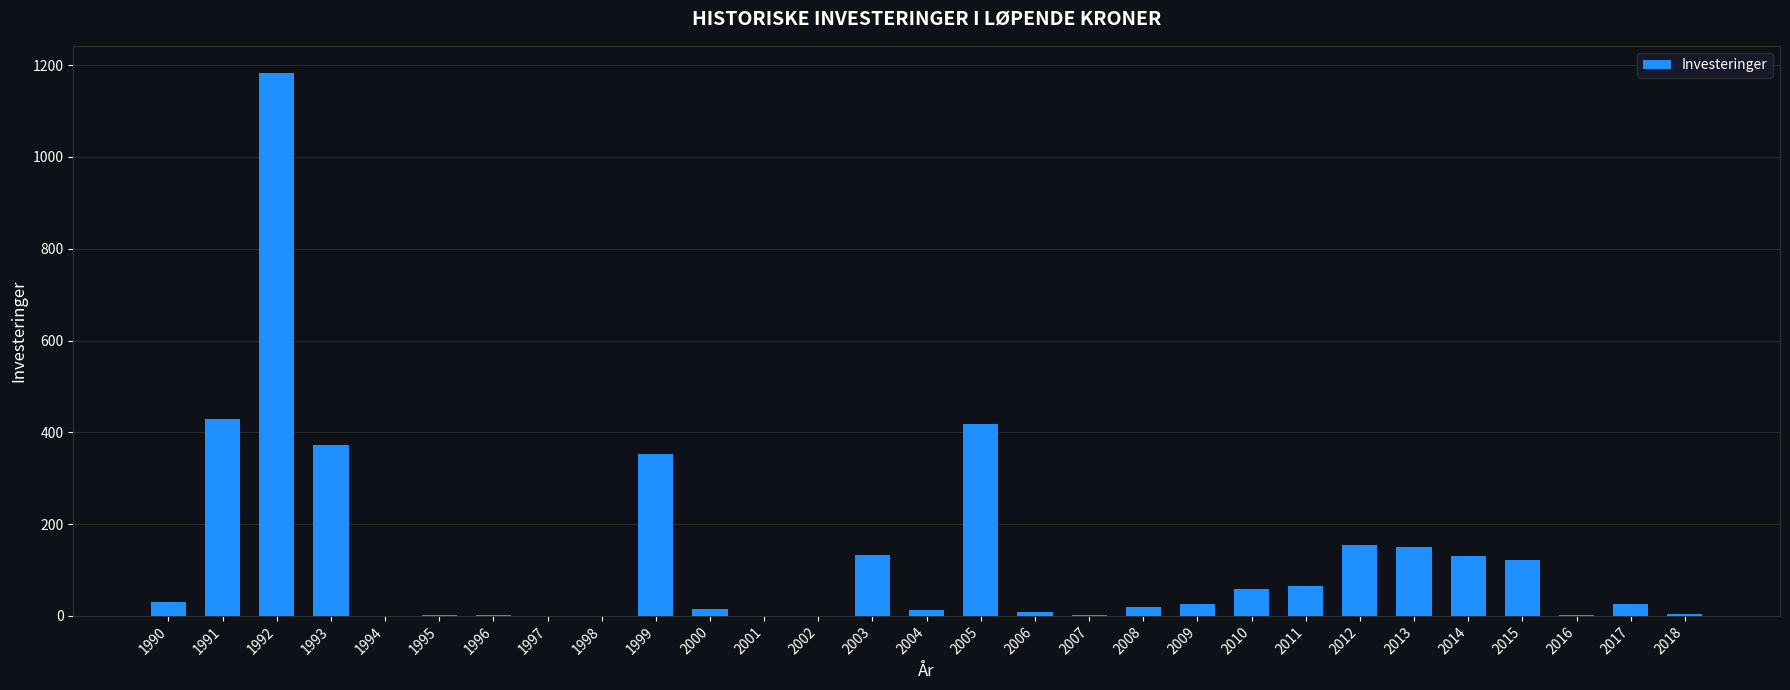

Is it true that the value at 1993 is 170?

False